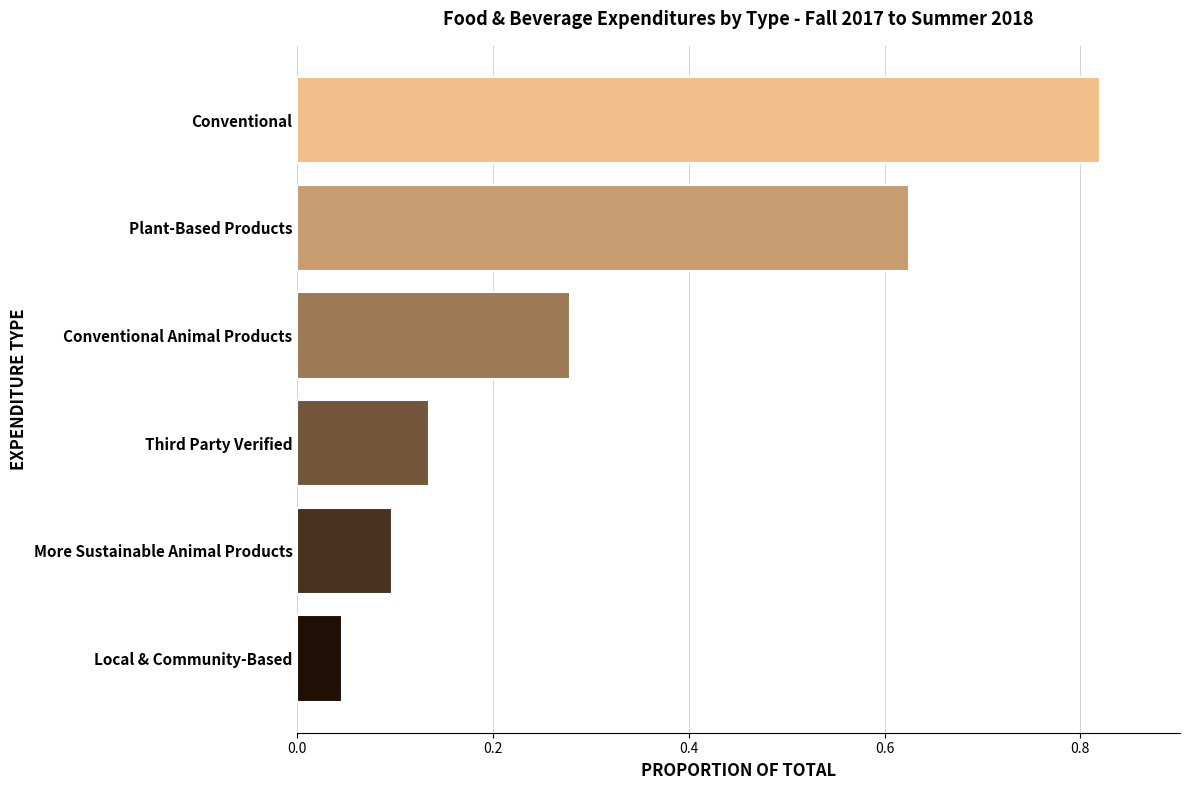

What is the difference between the second highest and second lowest values?

0.5